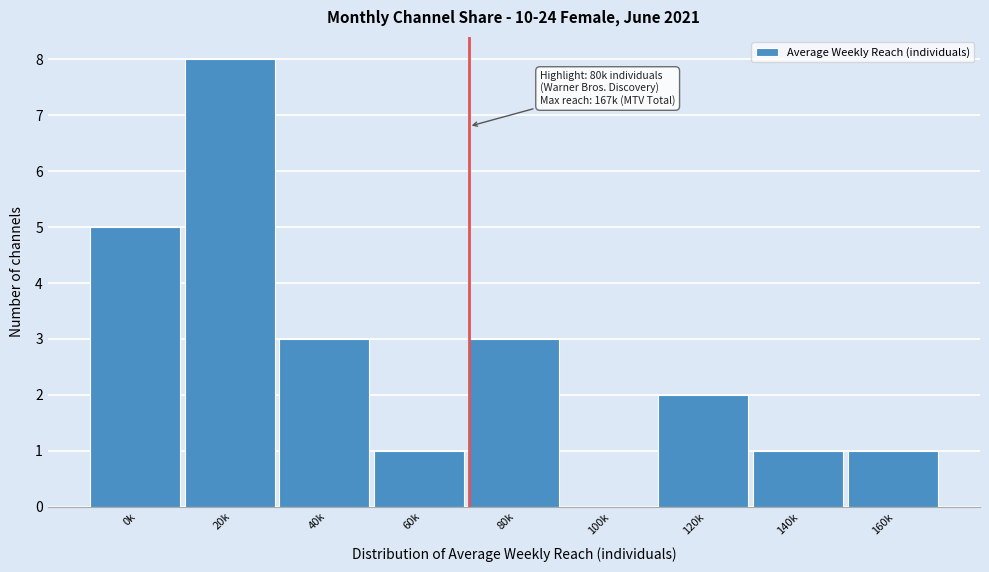

Reading left to right, list all the values displayed in this chart.

0k=5	20k=8	40k=3	60k=1	80k=3	100k=0	120k=2	140k=1	160k=1